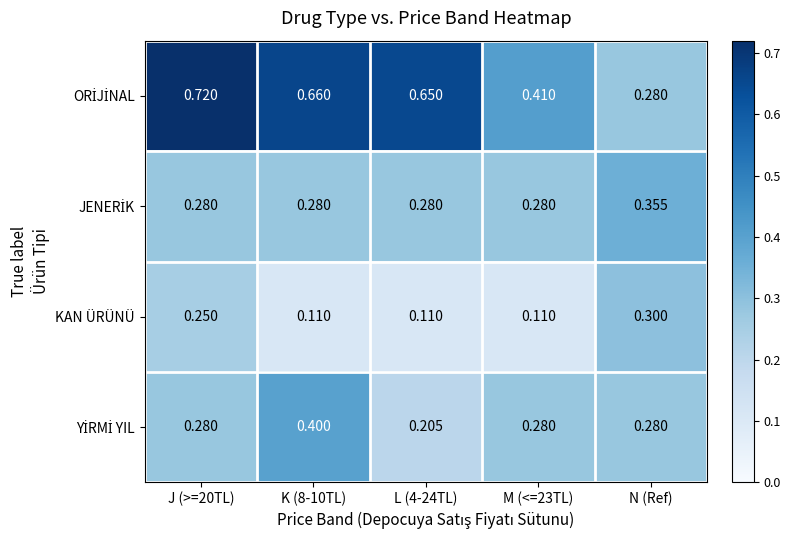

How many categories are shown in the chart?

5